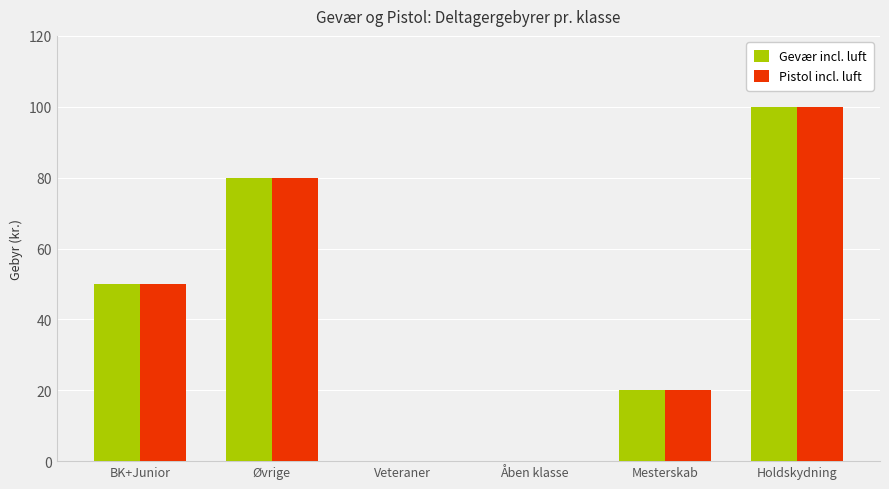

What is the sum of the Pistol incl. luft values at Øvrige and Åben klasse?

80